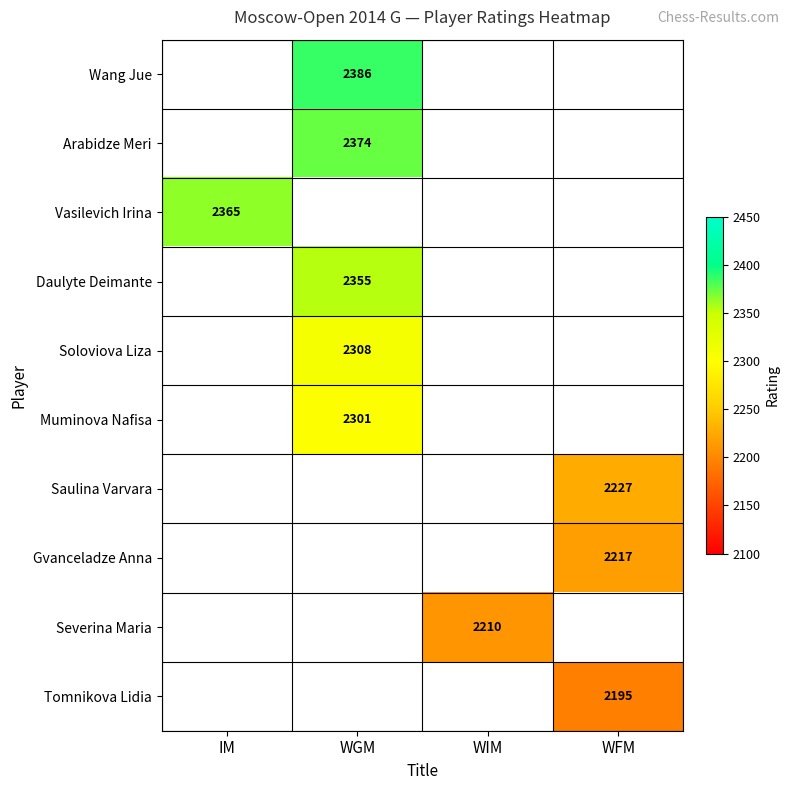

True or false: Soloviova Liza has a value of 2308 at WGM.

True